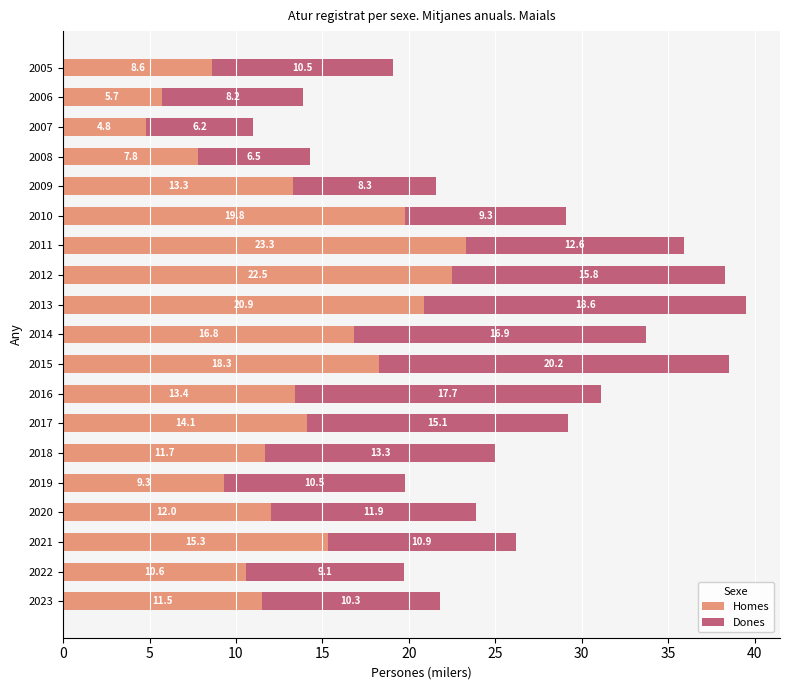

Is it true that Homes equals 9.3 at 2019?

True